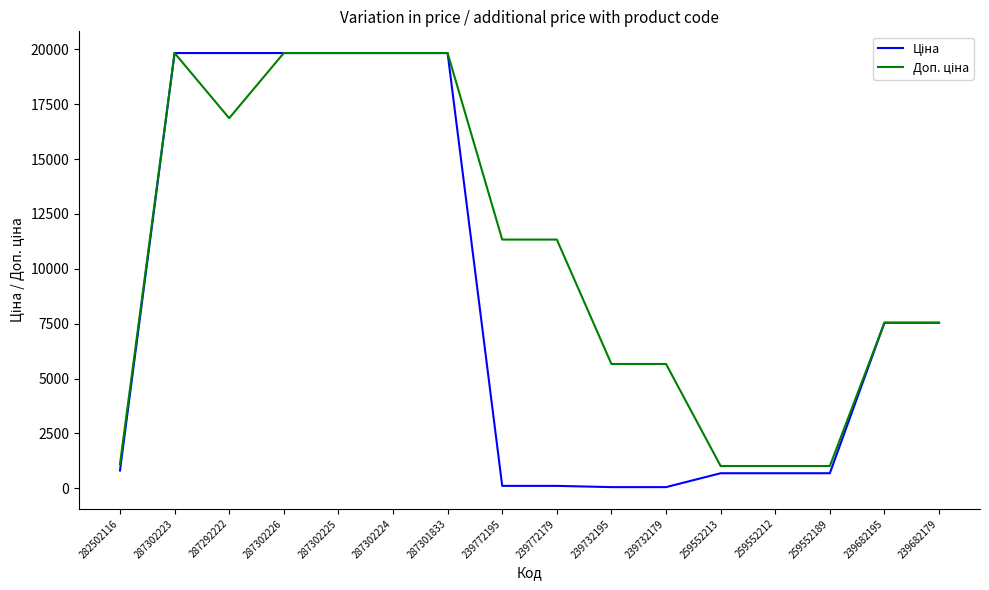

What is the total value across all series at 259552213?

1706.9